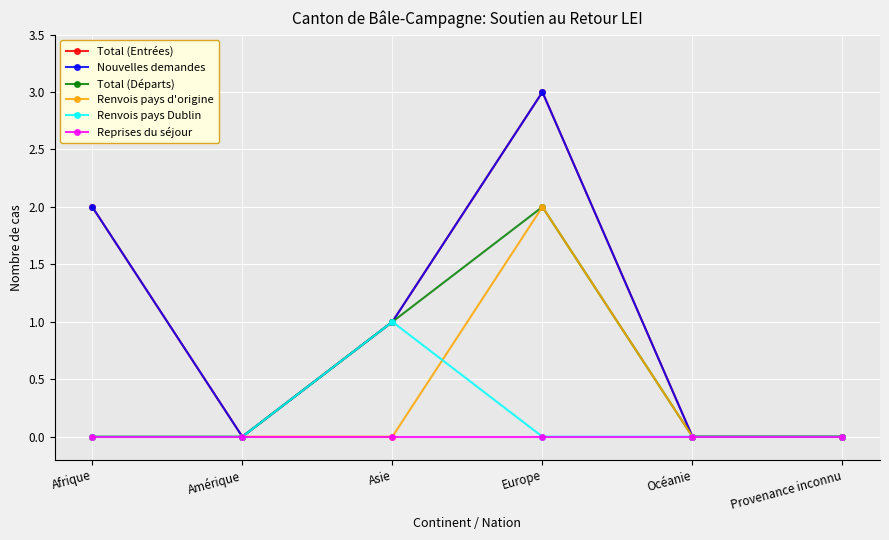

Is the value of Nouvelles demandes at Asie greater than the value of Renvois pays d'origine at Afrique?

Yes